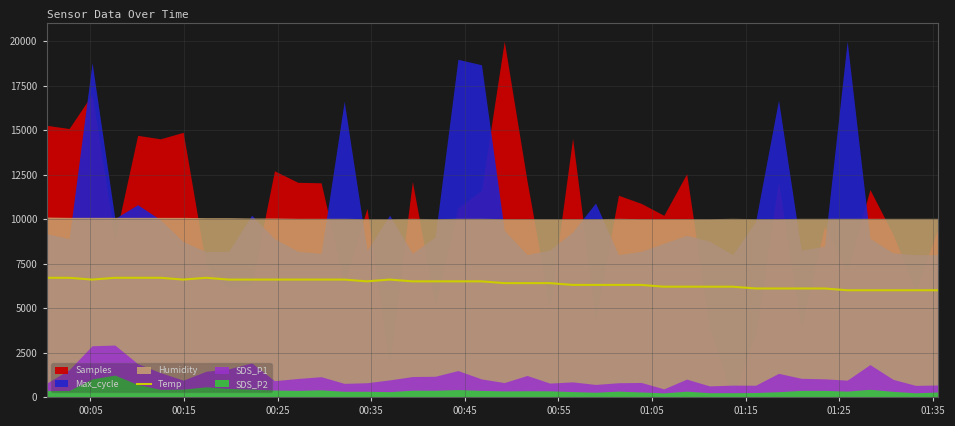

What is the difference between the maximum and minimum values?

700